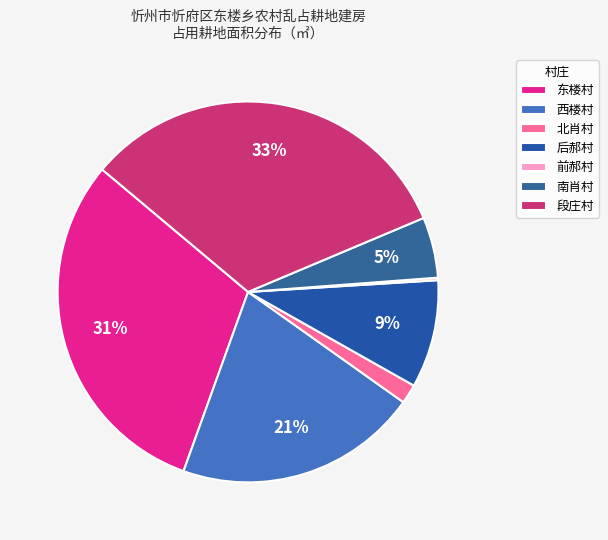

Do 后郝村 and 东楼村 together represent more than half of the pie?

No